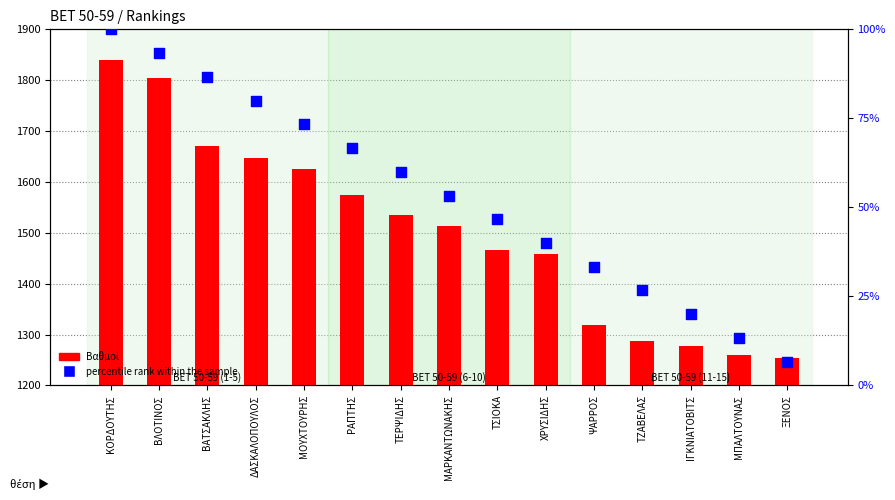

At which category is the sum across all series the highest?

ΚΟΡΔΟΥΤΗΣ